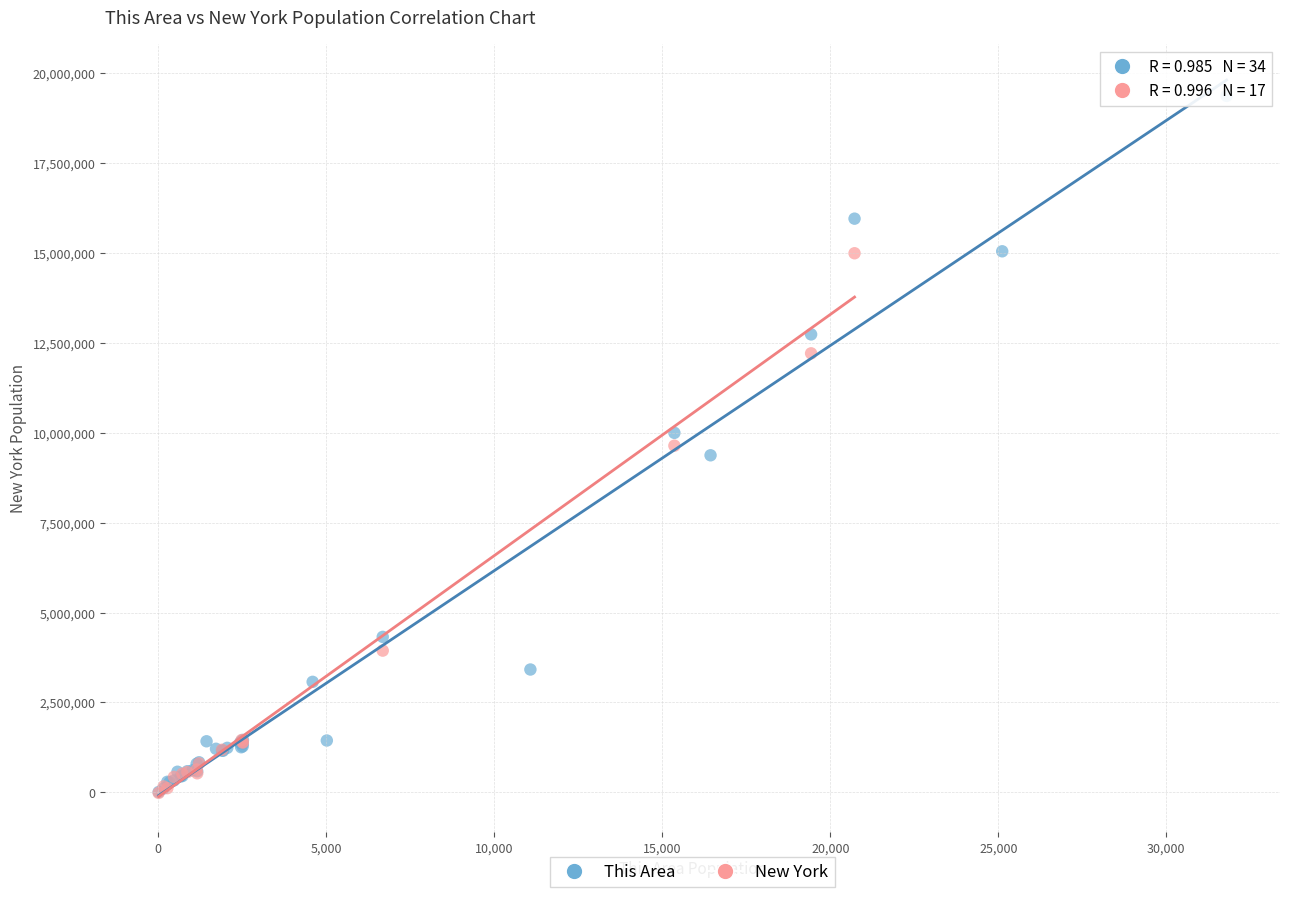

Which series has the largest Y range (max minus min)?

This Area